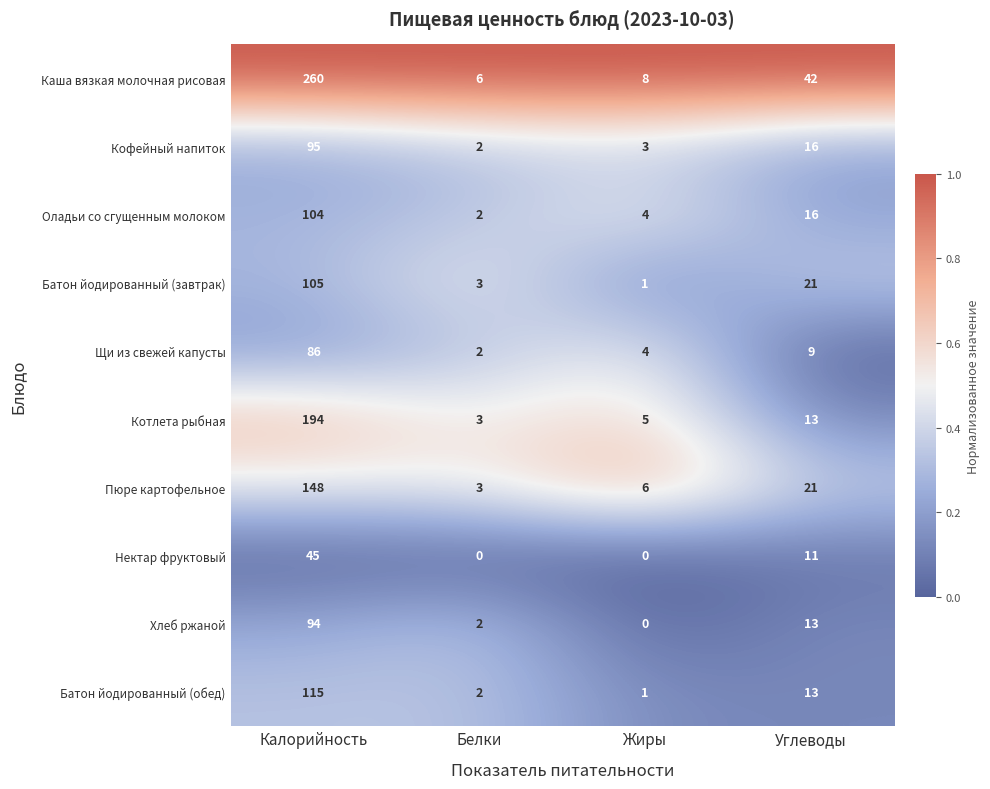

At how many categories does at least one series exceed 0?

4